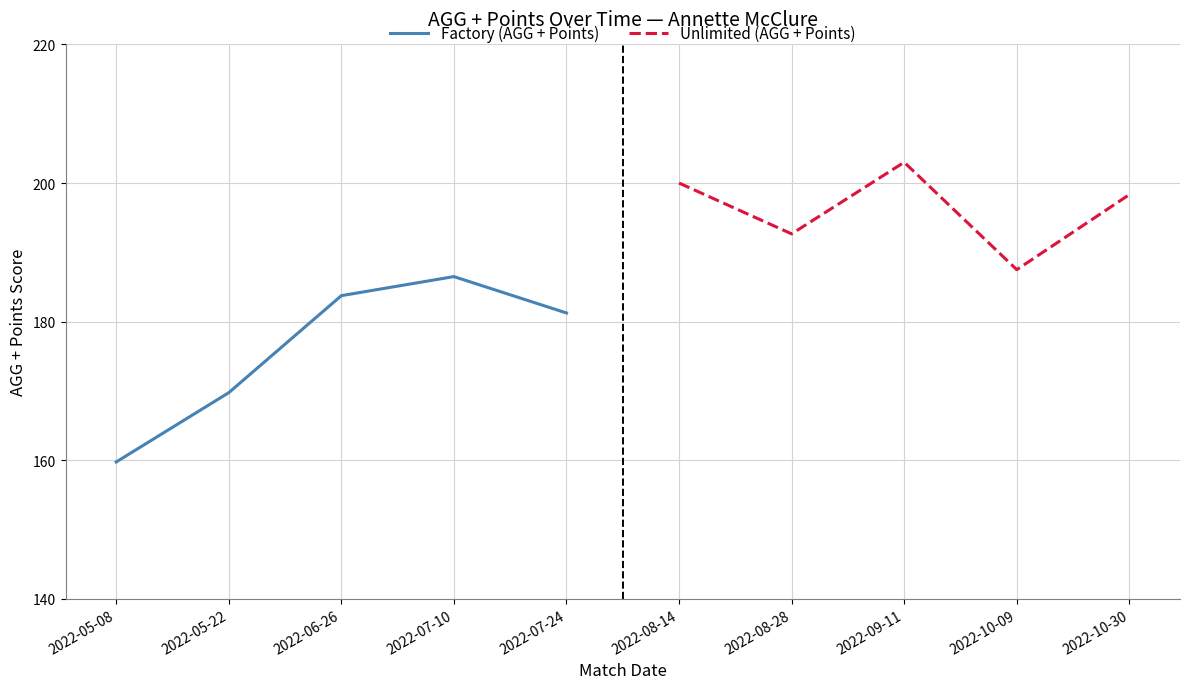

At which label does Factory (AGG + Points) reach its peak?

2022-07-10